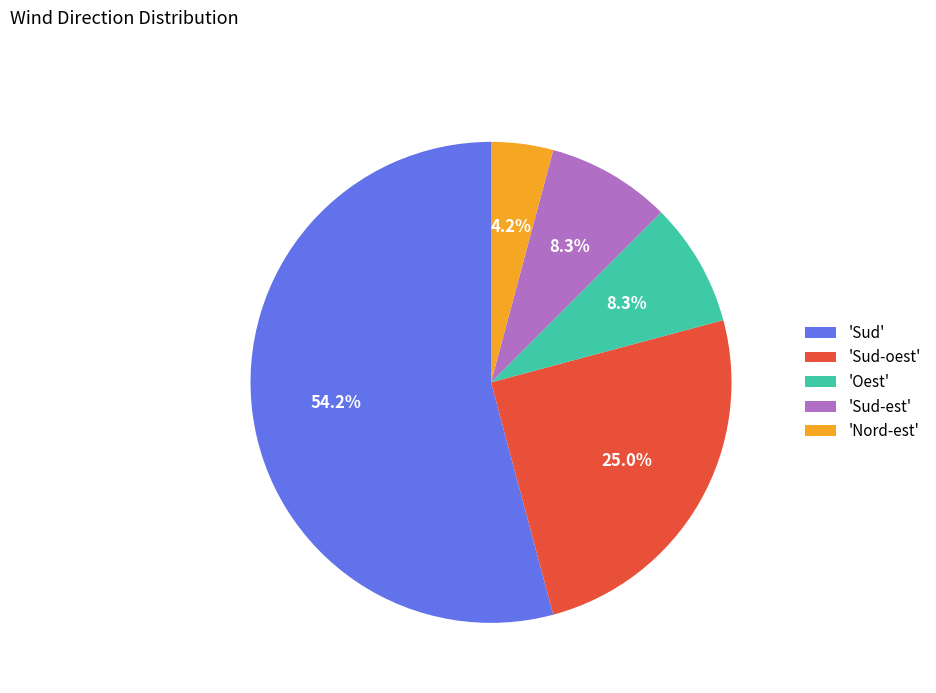

How much of the chart is everything except 'Sud-est'?

91.7%